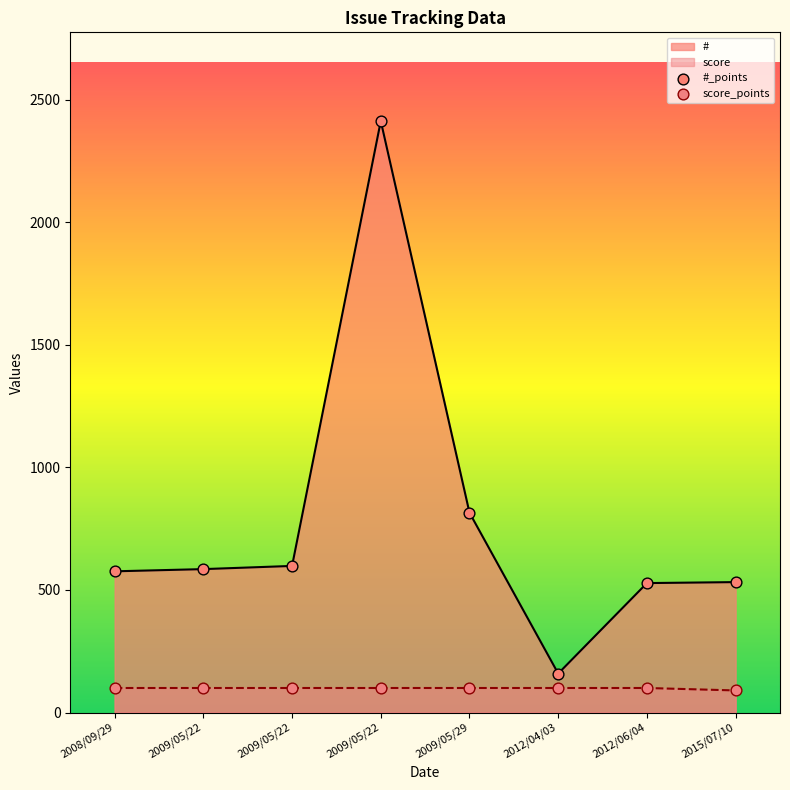

What is the ratio of the value at 2009/05/22 to the value at 2009/05/29?

1.0